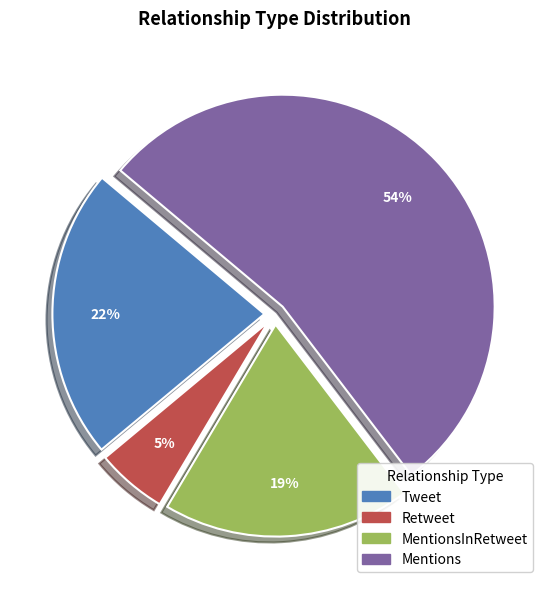

Is there any slice that represents more than half of the pie?

Yes